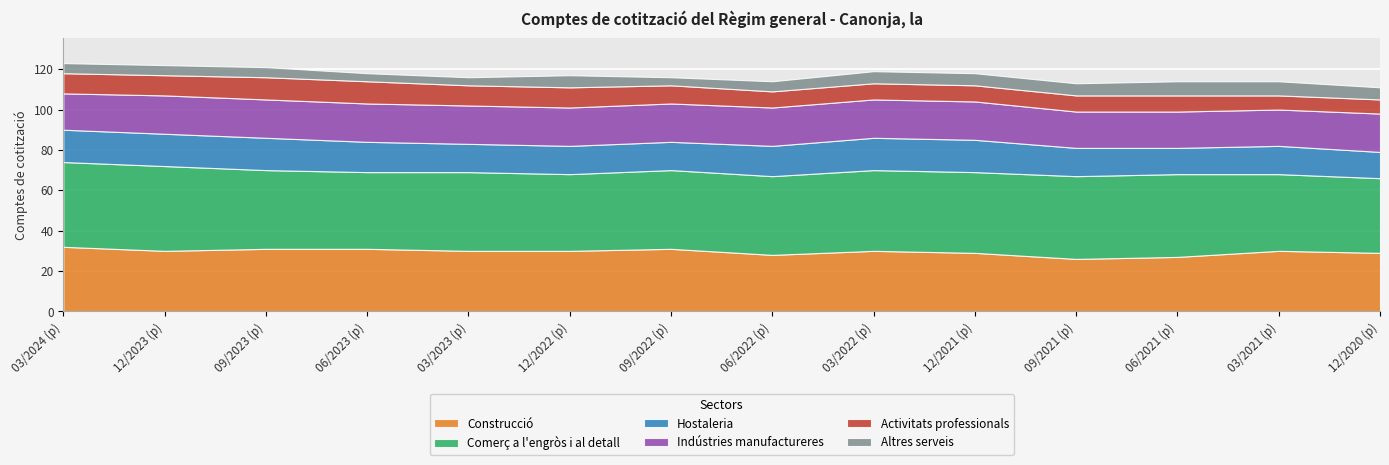

The value of Hostaleria at 03/2021 (p) is 4. True or false?

False